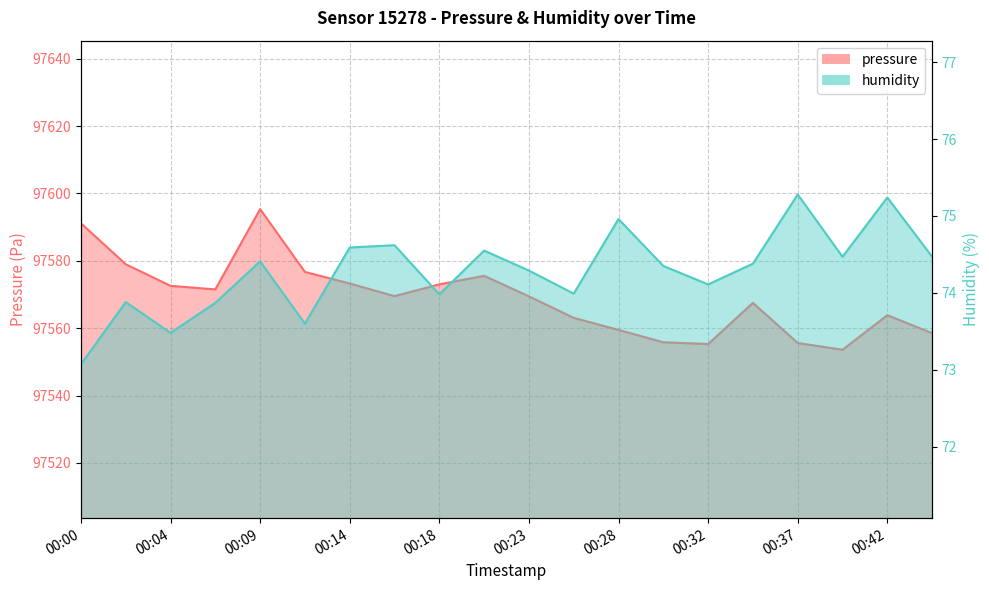

Rank the series by their average value, from lowest to highest.

humidity, pressure